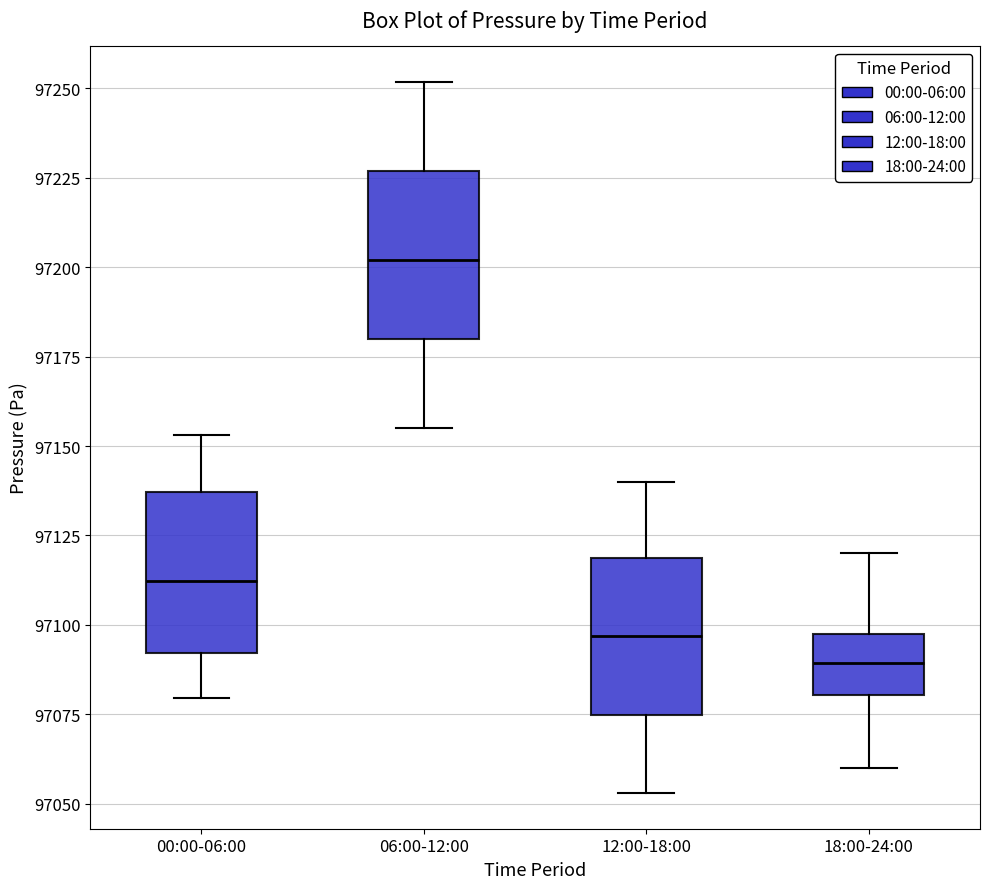

Which box has the highest median line?

06:00-12:00